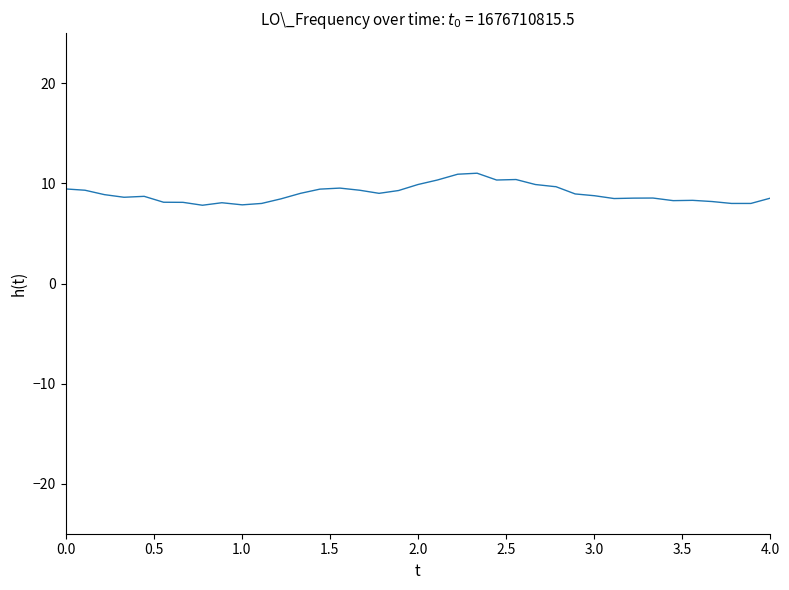

What is the smallest value displayed?

7.8